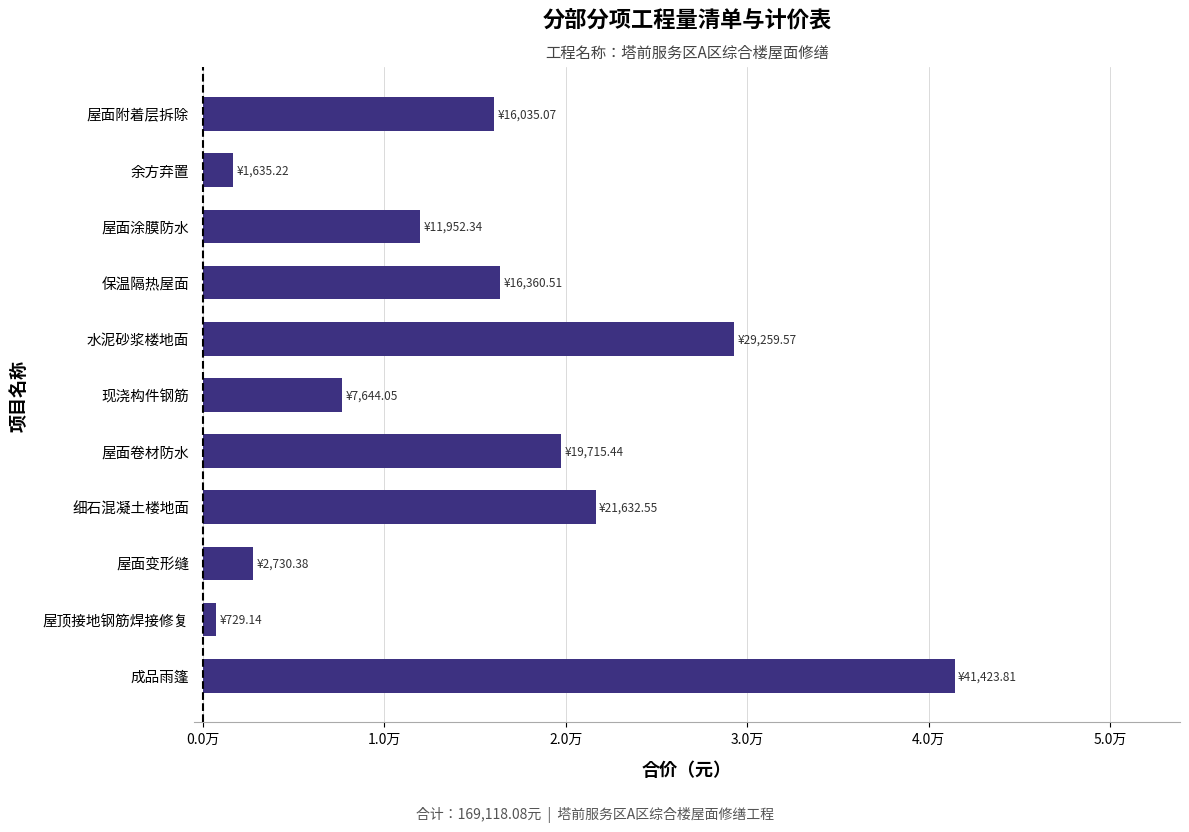

Which category has the lowest value across all series?

屋顶接地钢筋焊接修复